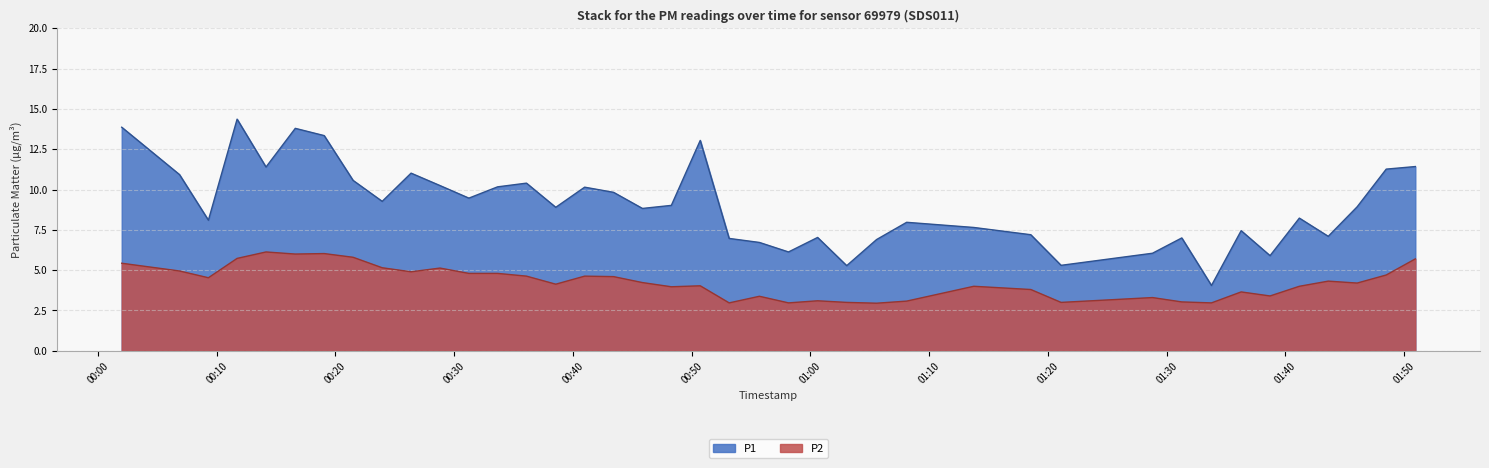

What is the lowest value of the P1 series?

4.0